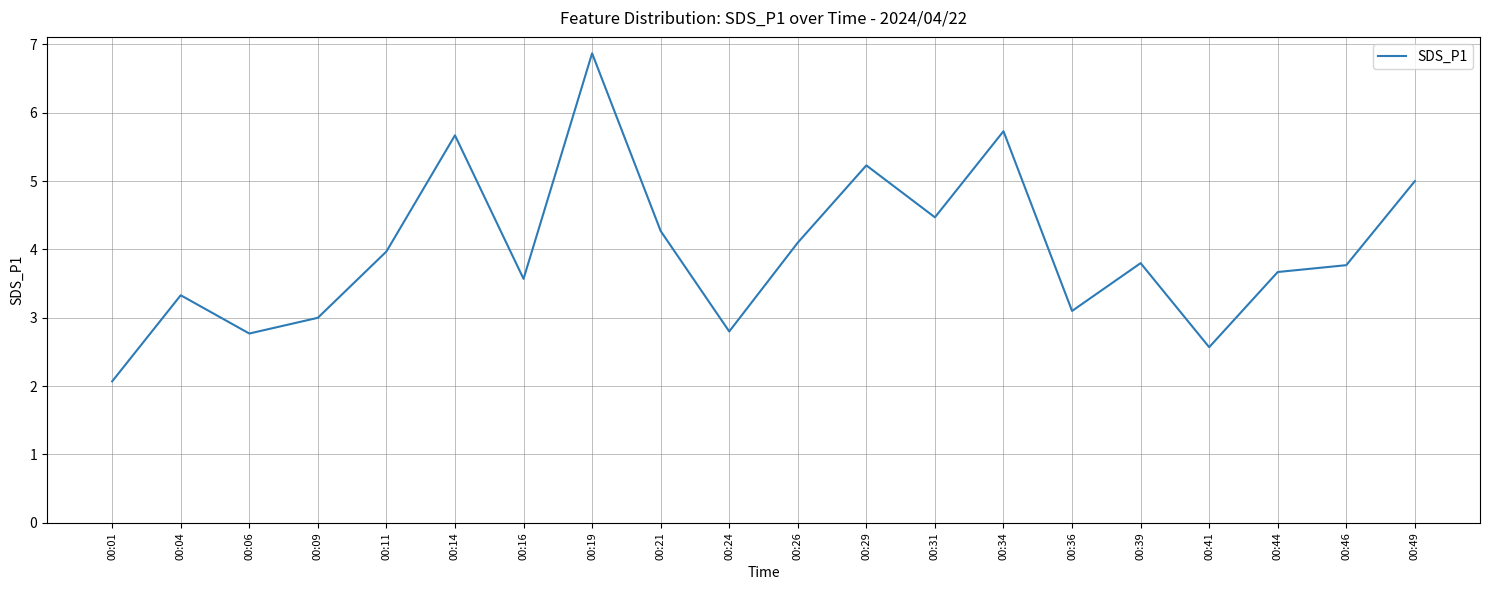

What is the sum of all values?

79.8